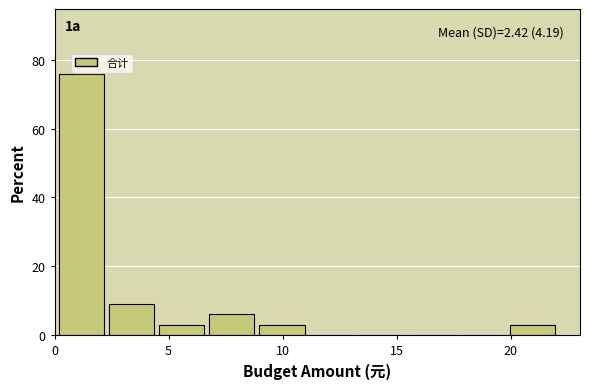

Which range on the x-axis has the tallest bar?

0.0 to 2.5